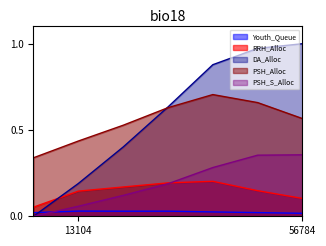

How many lines are shown in the chart?

5